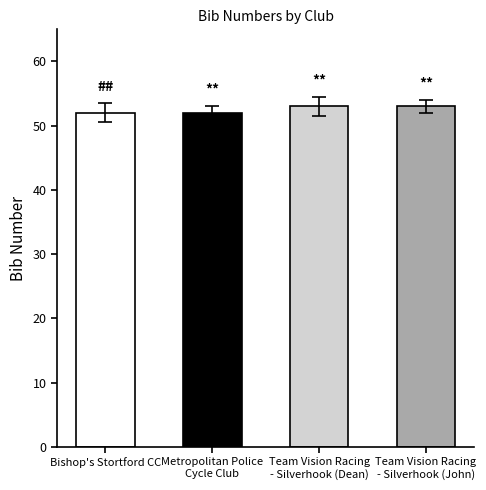

What is the label of the 1st bar from the left?

Bishop's Stortford CC